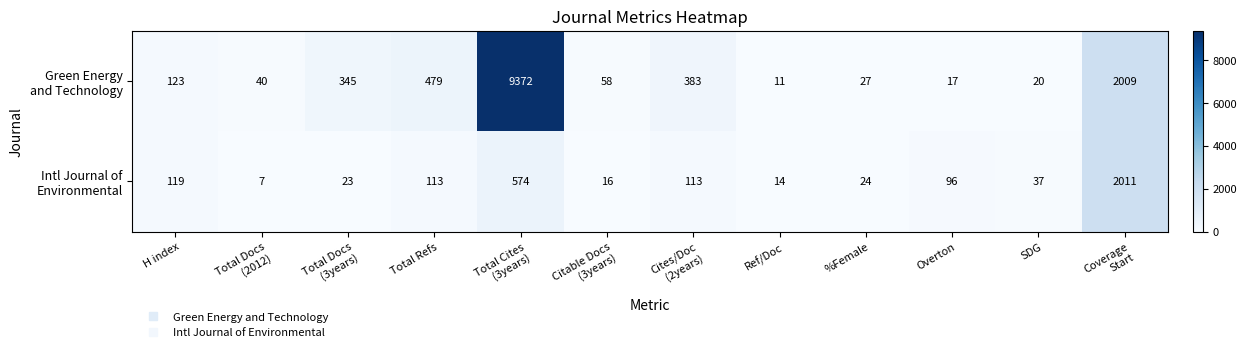

What is the smallest value displayed?

7